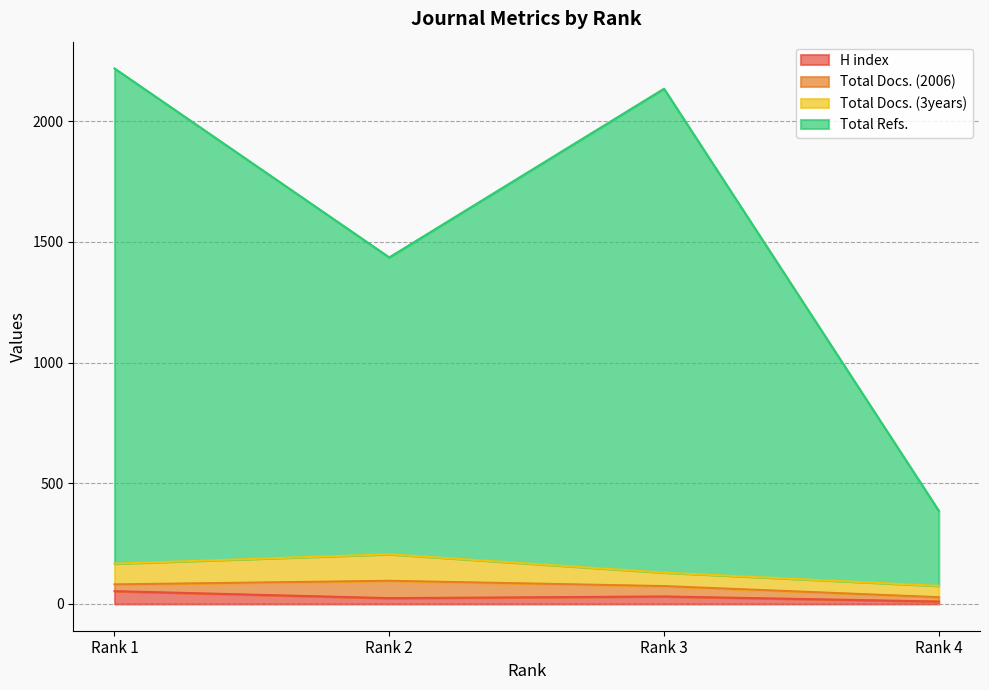

At which label is H index closest to 31?

Rank 3